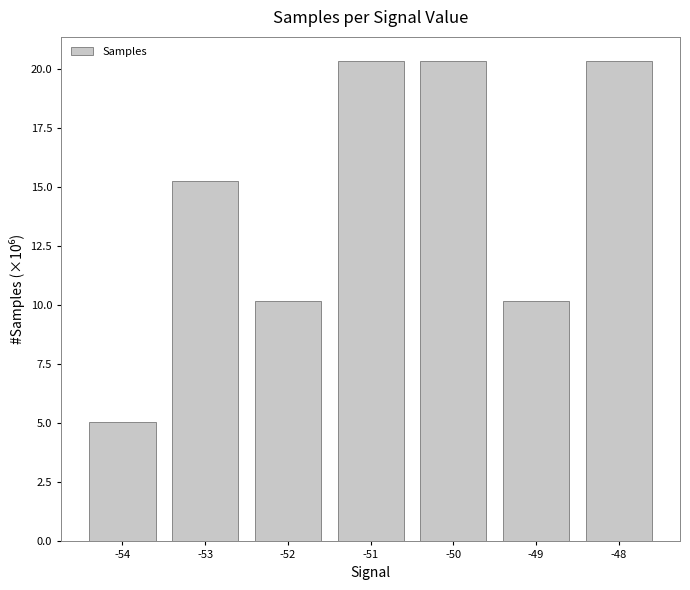

What is the value of the 6th bar from the left?

10.2